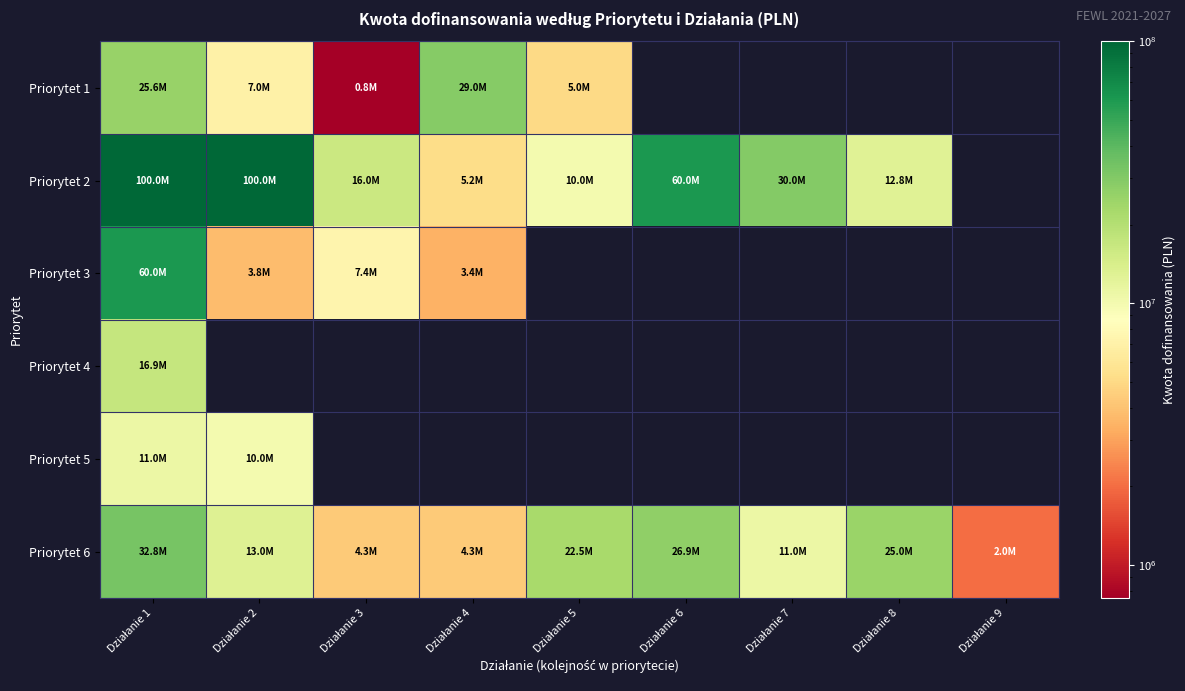

Which series changed the most between Działanie 1 and Działanie 6?

Priorytet 3